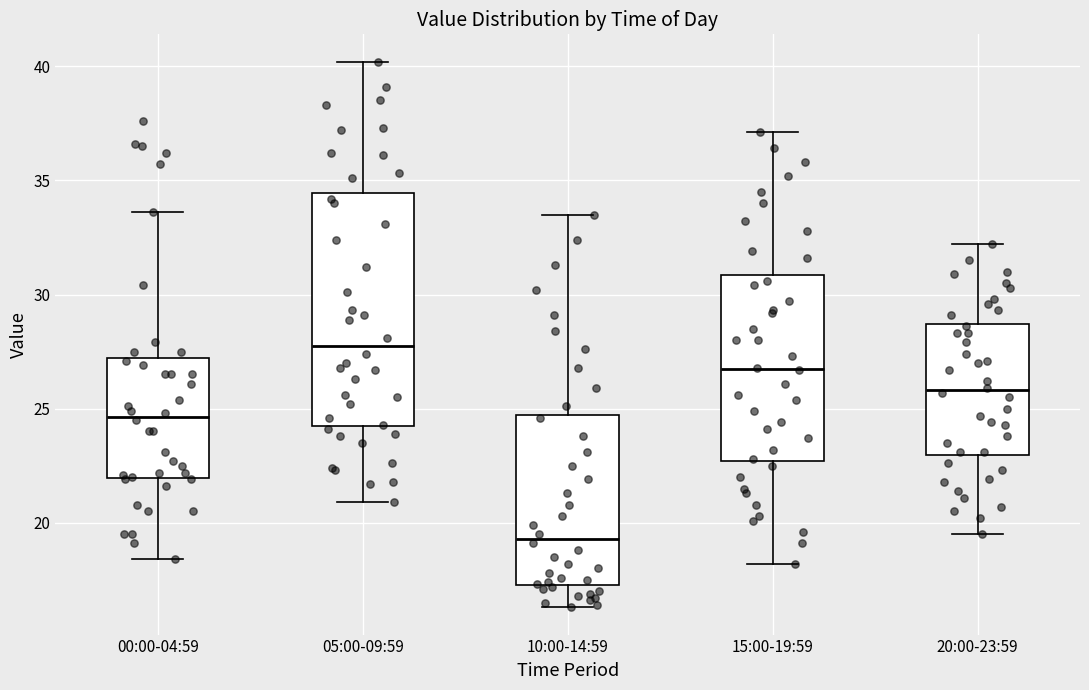

Reading left to right, read every box against the y-axis: the position of its median line, the range the box covers, and the ends of its whiskers. The values are not printed on the chart, so give them approximately, as read against the axis.

00:00-04:59: median 24.5, box 22.0 to 27.0, whiskers 18.5 to 33.5
05:00-09:59: median 28.0, box 24.5 to 34.5, whiskers 21.0 to 40.0
10:00-14:59: median 19.5, box 17.5 to 24.5, whiskers 16.5 to 33.5
15:00-19:59: median 27.0, box 22.5 to 31.0, whiskers 18.0 to 37.0
20:00-23:59: median 26.0, box 23.0 to 28.5, whiskers 19.5 to 32.0